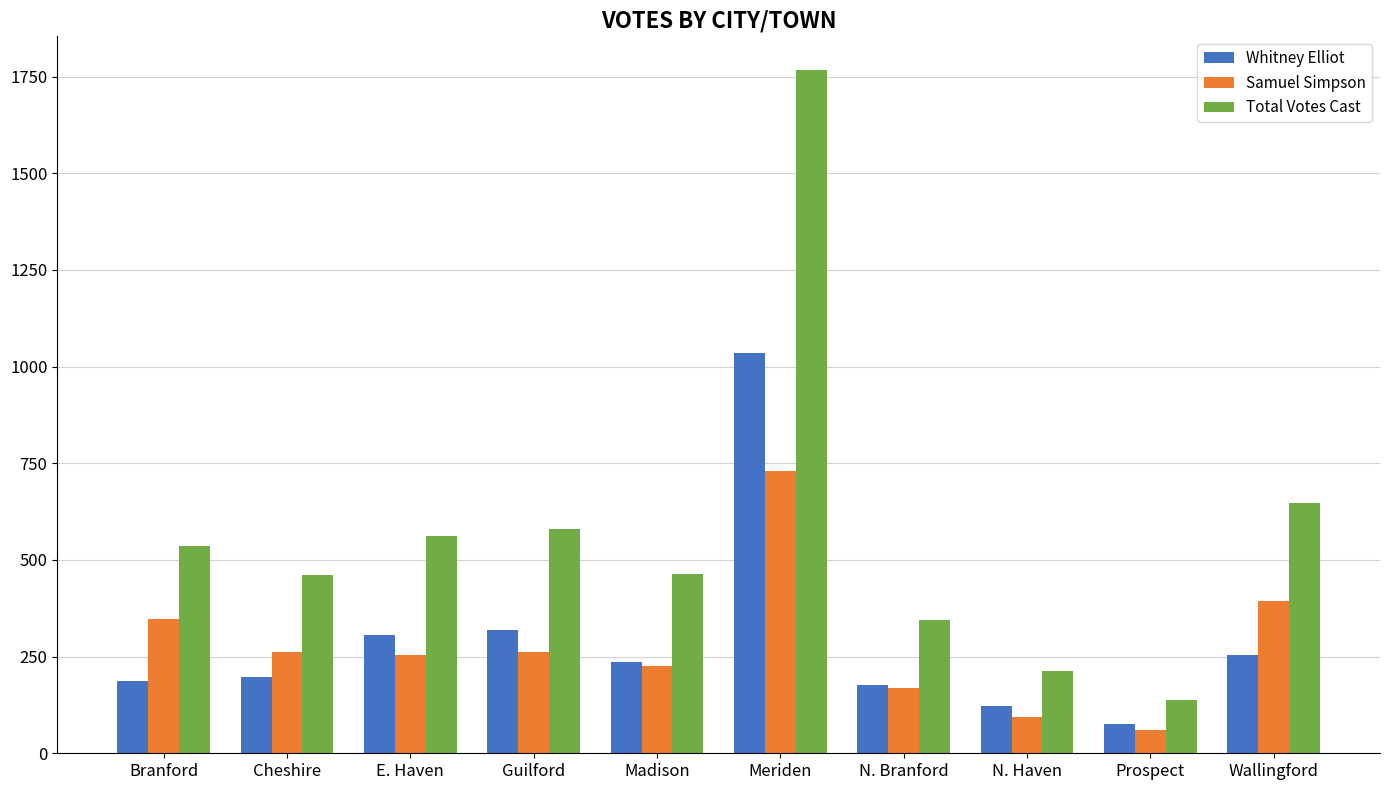

Is the value of Whitney Elliot at Meriden greater than the value of Samuel Simpson at Wallingford?

Yes